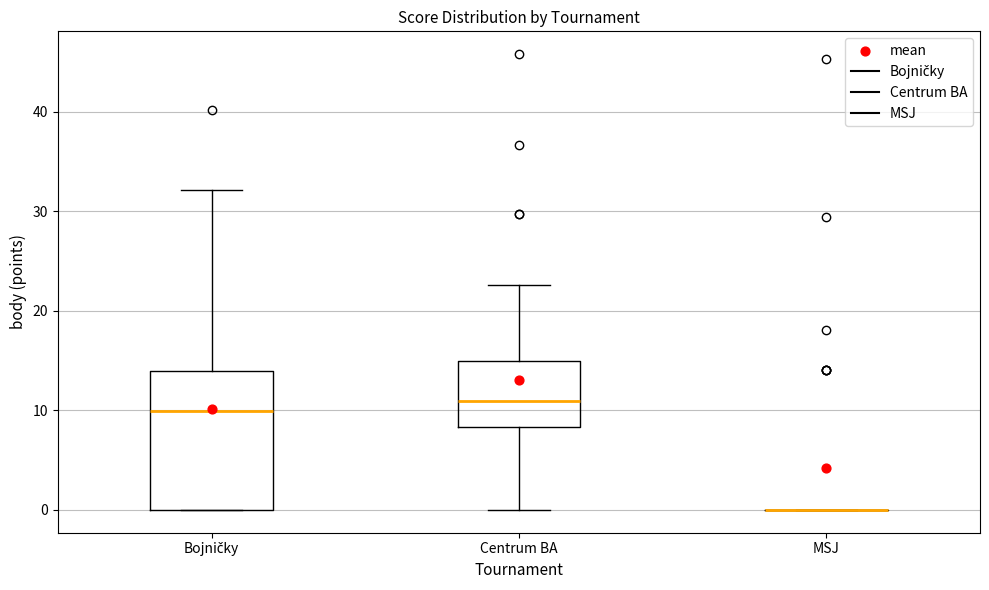

Reading left to right, transcribe this box plot: for each box, give where its median line is, the range the box spans, and where its two whiskers end, as read against the y-axis. The values are not printed on the chart, so give them approximately, as read against the axis.

Bojničky: median 10, box 0 to 14, whiskers 0 to 32
Centrum BA: median 11, box 8 to 15, whiskers 0 to 23
MSJ: box collapsed to a line at 0, whiskers 0 to 0